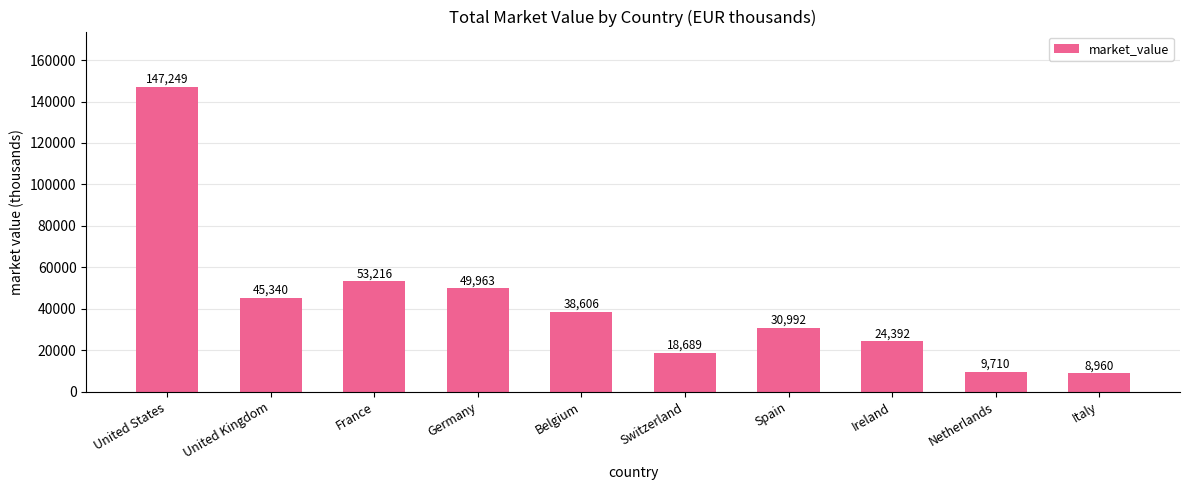

Where is the data nearest to the value 78104?

France